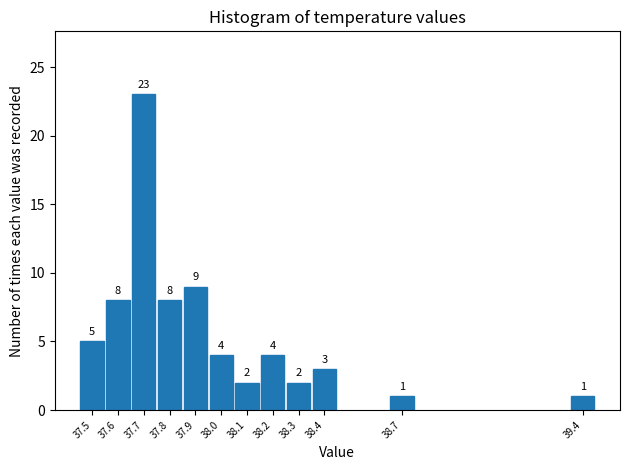

Reading left to right, what are all the values shown in this chart?

37.5=5	37.6=8	37.7=23	37.8=8	37.9=9	38.0=4	38.1=2	38.2=4	38.3=2	38.4=3	38.7=1	39.4=1